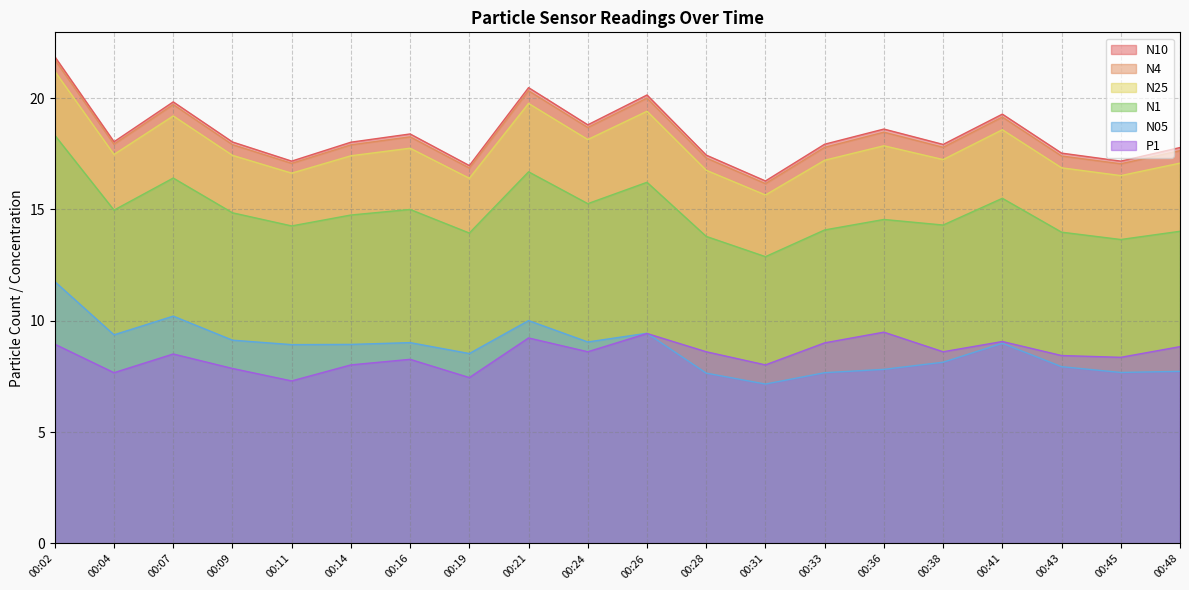

Reading left to right, extract all data points from this chart.

N10: 00:02=21.9	00:04=18.0	00:07=19.8	00:09=18.0	00:11=17.2	00:14=18.0	00:16=18.4	00:19=17.0	00:21=20.5	00:24=18.8	00:26=20.1	00:28=17.4	00:31=16.3	00:33=17.9	00:36=18.6	00:38=17.9	00:41=19.3	00:43=17.5	00:45=17.2	00:48=17.8
N4: 00:02=21.7	00:04=17.9	00:07=19.7	00:09=17.9	00:11=17.1	00:14=17.9	00:16=18.3	00:19=16.9	00:21=20.3	00:24=18.7	00:26=20.0	00:28=17.3	00:31=16.2	00:33=17.8	00:36=18.5	00:38=17.8	00:41=19.1	00:43=17.4	00:45=17.1	00:48=17.6
N25: 00:02=21.2	00:04=17.5	00:07=19.2	00:09=17.4	00:11=16.6	00:14=17.4	00:16=17.8	00:19=16.4	00:21=19.8	00:24=18.1	00:26=19.4	00:28=16.8	00:31=15.7	00:33=17.2	00:36=17.9	00:38=17.2	00:41=18.6	00:43=16.9	00:45=16.5	00:48=17.1
N1: 00:02=18.3	00:04=15.0	00:07=16.4	00:09=14.8	00:11=14.3	00:14=14.8	00:16=15.0	00:19=13.9	00:21=16.7	00:24=15.3	00:26=16.2	00:28=13.8	00:31=12.9	00:33=14.1	00:36=14.6	00:38=14.3	00:41=15.5	00:43=14.0	00:45=13.7	00:48=14.0
N05: 00:02=11.8	00:04=9.4	00:07=10.2	00:09=9.1	00:11=8.9	00:14=8.9	00:16=9.0	00:19=8.5	00:21=10.0	00:24=9.1	00:26=9.4	00:28=7.7	00:31=7.2	00:33=7.7	00:36=7.8	00:38=8.1	00:41=9.0	00:43=7.9	00:45=7.7	00:48=7.7
P1: 00:02=8.9	00:04=7.7	00:07=8.5	00:09=7.9	00:11=7.3	00:14=8.0	00:16=8.3	00:19=7.5	00:21=9.2	00:24=8.6	00:26=9.4	00:28=8.6	00:31=8.0	00:33=9.0	00:36=9.5	00:38=8.6	00:41=9.1	00:43=8.4	00:45=8.4	00:48=8.8